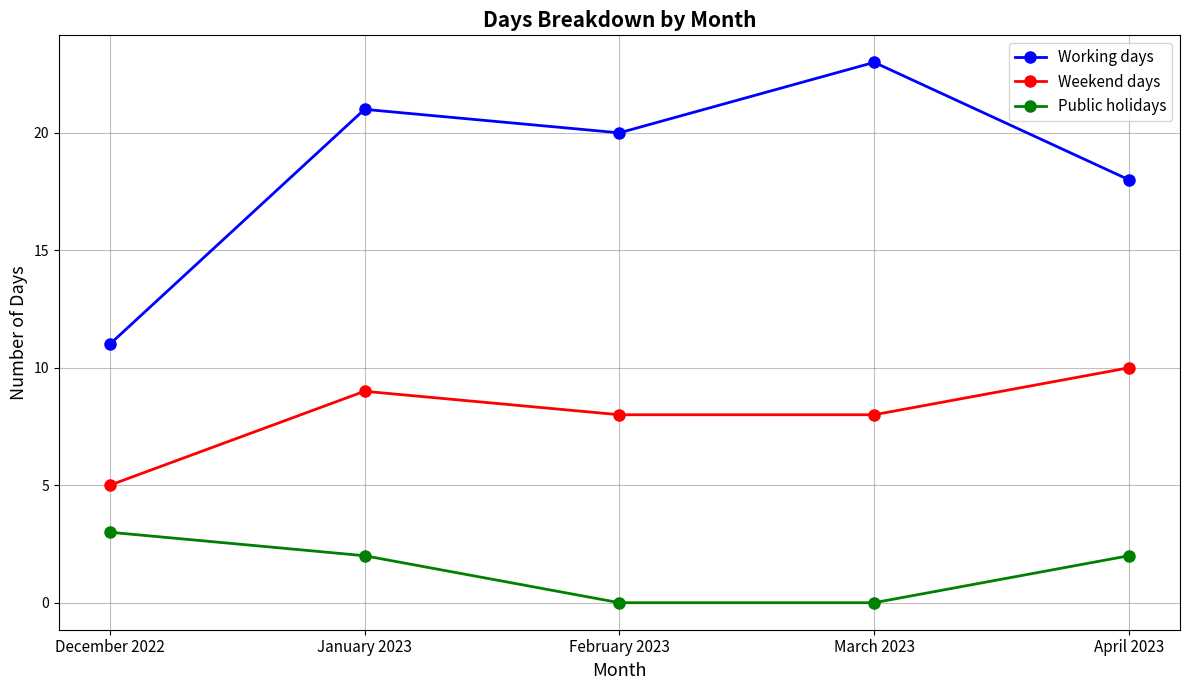

Between December 2022 and January 2023, which series saw the biggest shift?

Working days